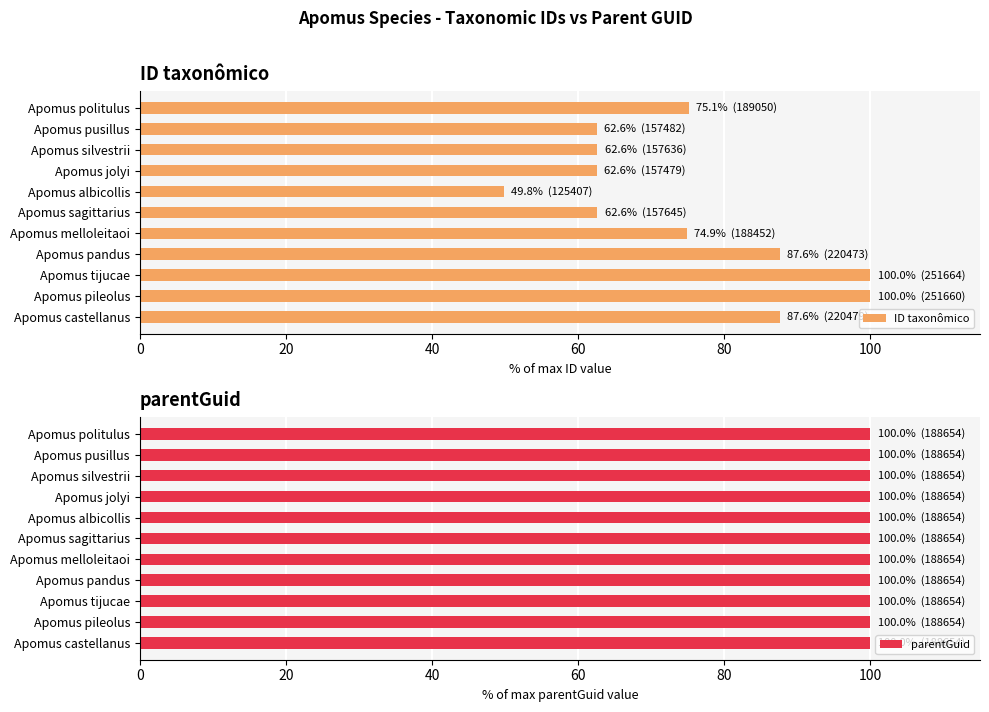

What is the value of the ID taxonômico bar at the 9th from the left?

100.0